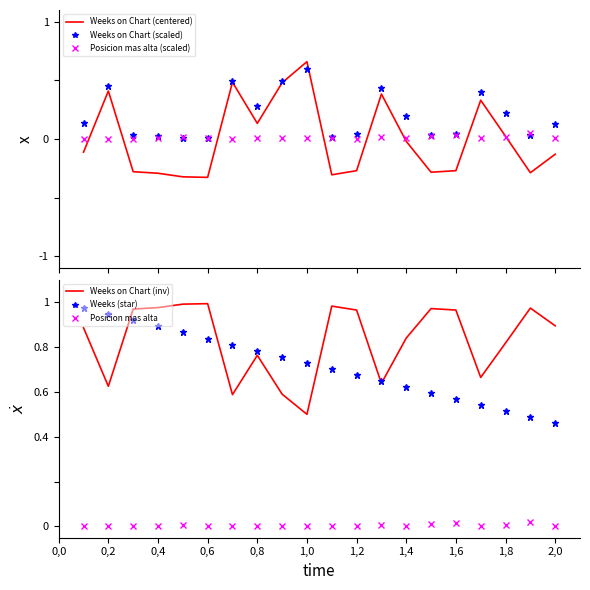

What is the maximum value shown in the chart?

1.0